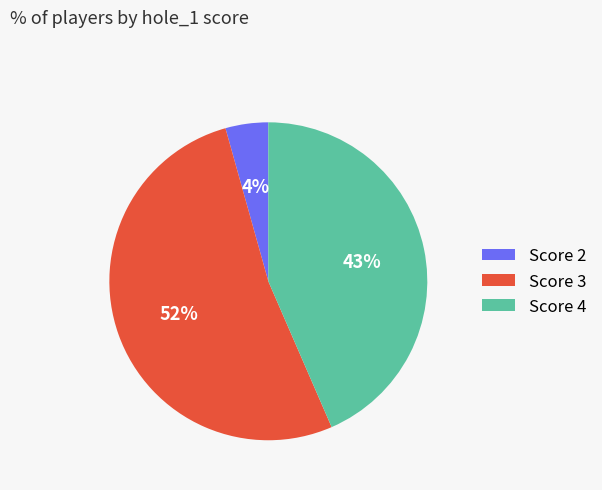

To the nearest percent, what percentage of the pie is Score 4?

43%